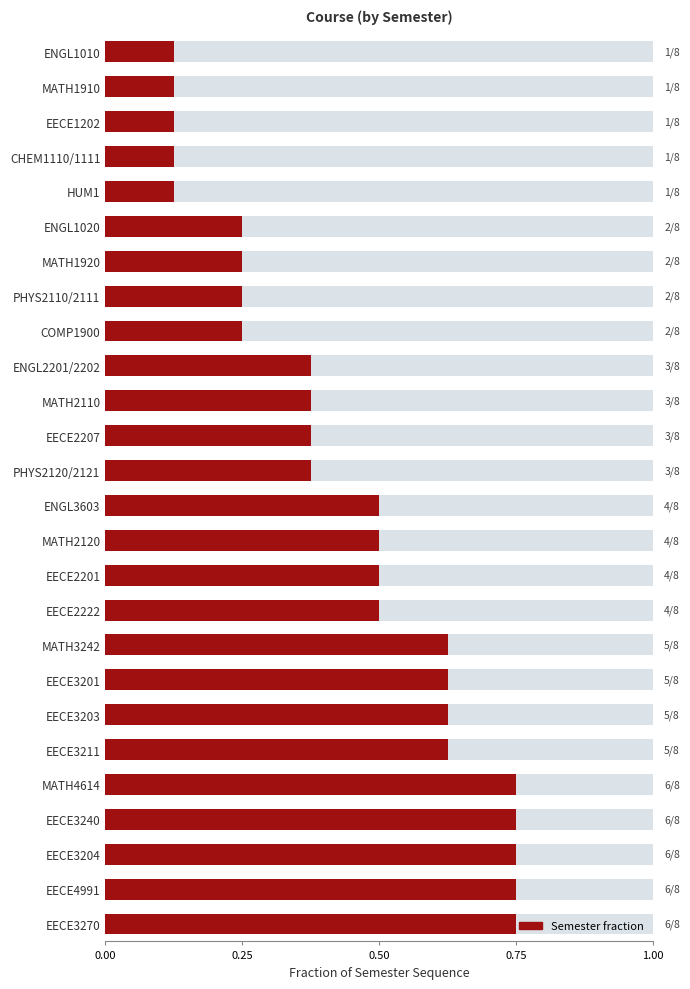

What is the difference between the second highest and minimum values?

0.6